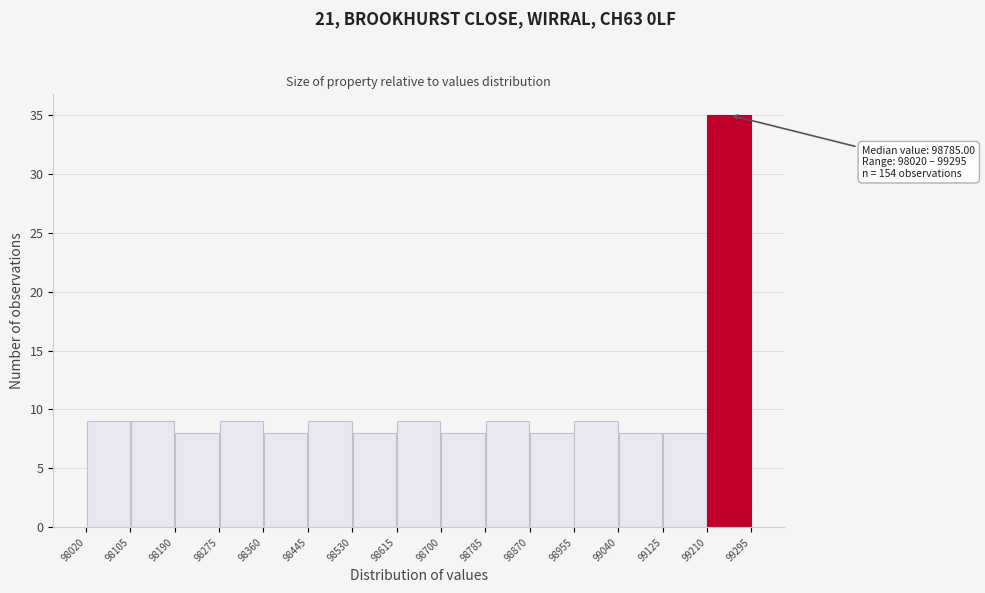

Which range on the x-axis has the tallest bar?

99210 to 99295